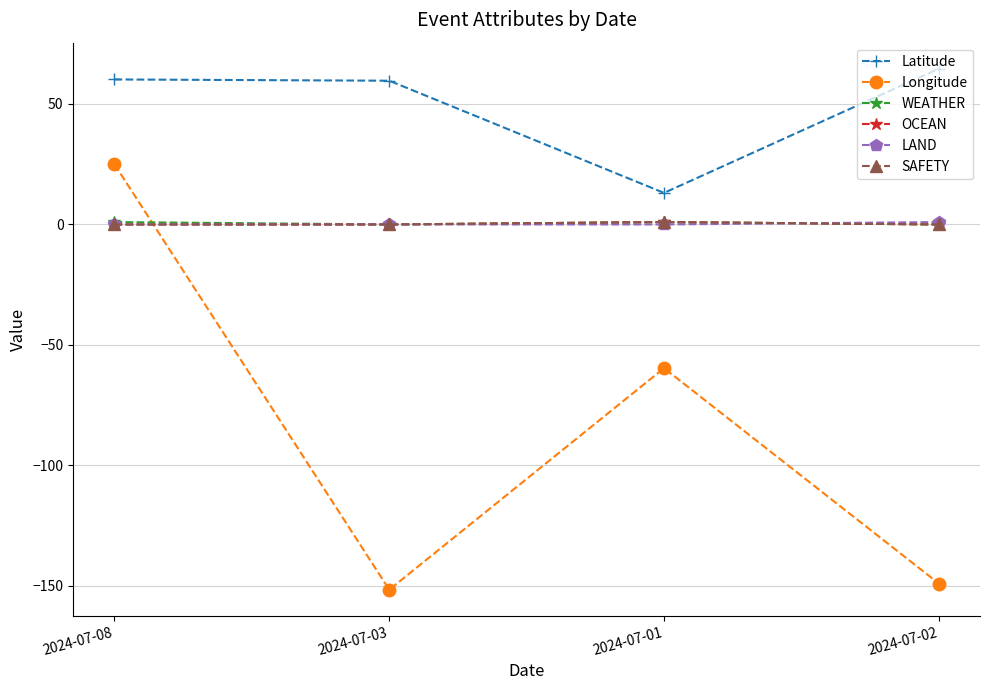

In WEATHER, how many points are higher than both neighbors (excluding endpoints)?

1